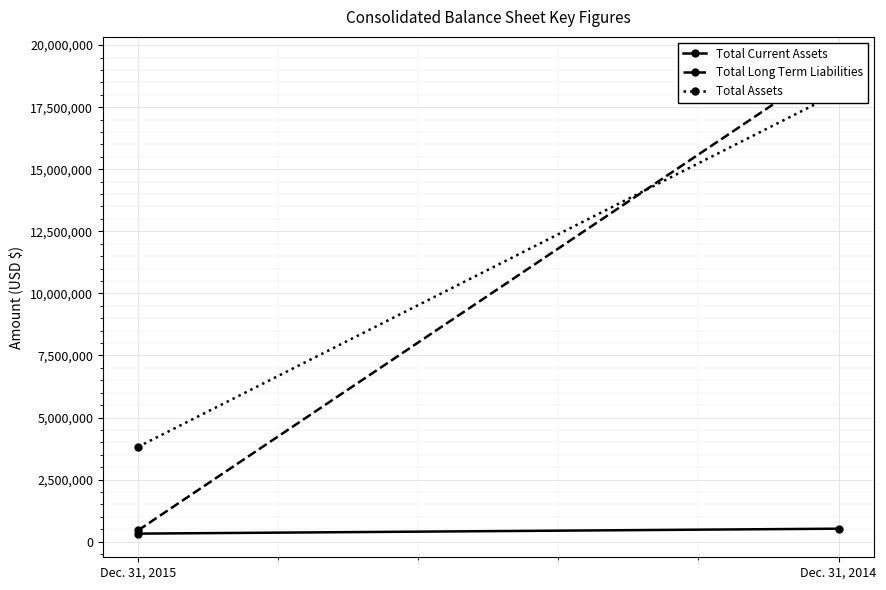

Rank the categories by Total Long Term Liabilities value from highest to lowest.

Dec. 31, 2014, Dec. 31, 2015